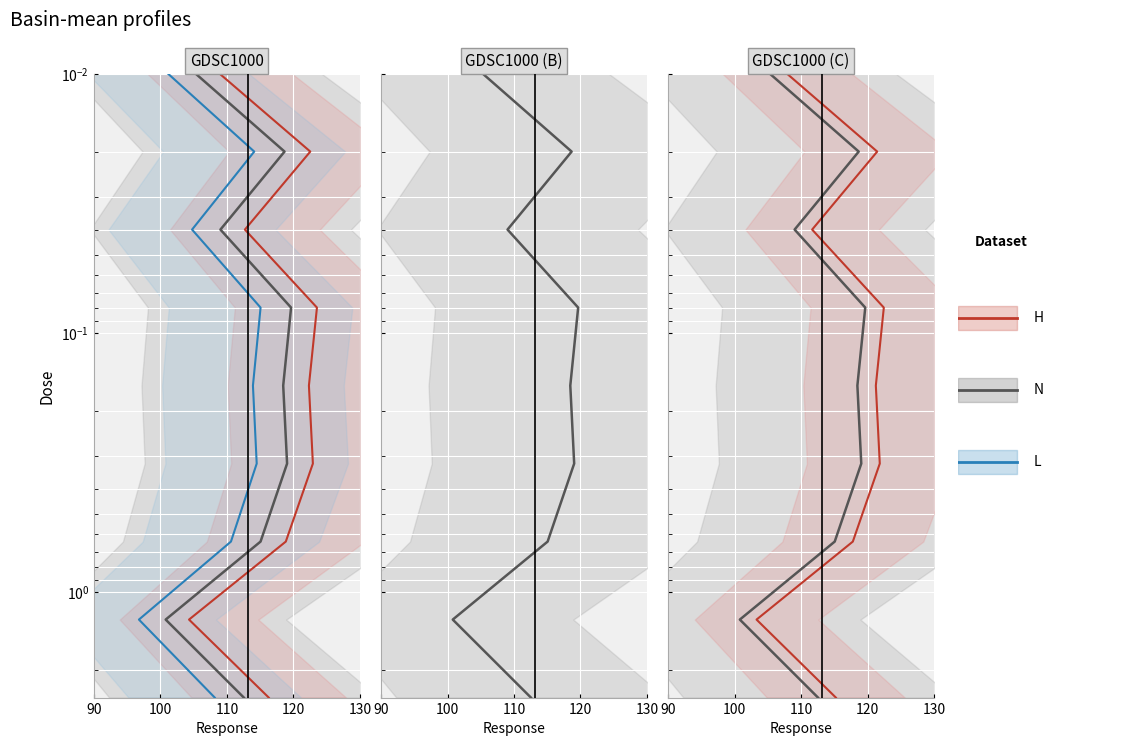

True or false: L has more than 2 interior local peaks.

False